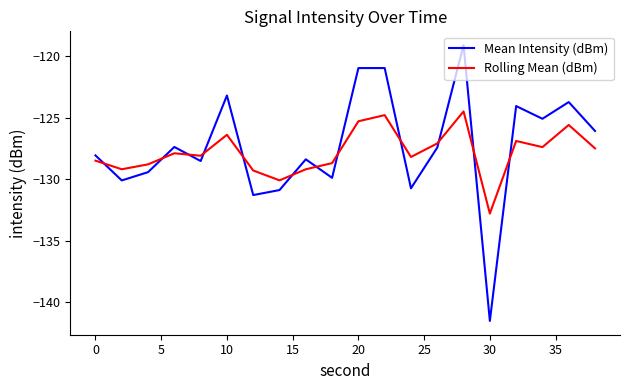

Which series has the widest spread of values?

Mean Intensity (dBm)